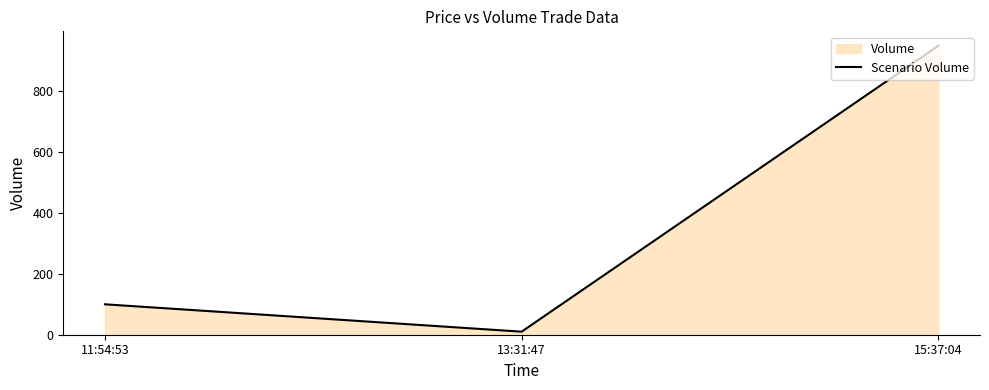

What is the value of the 3rd point from the left?

950